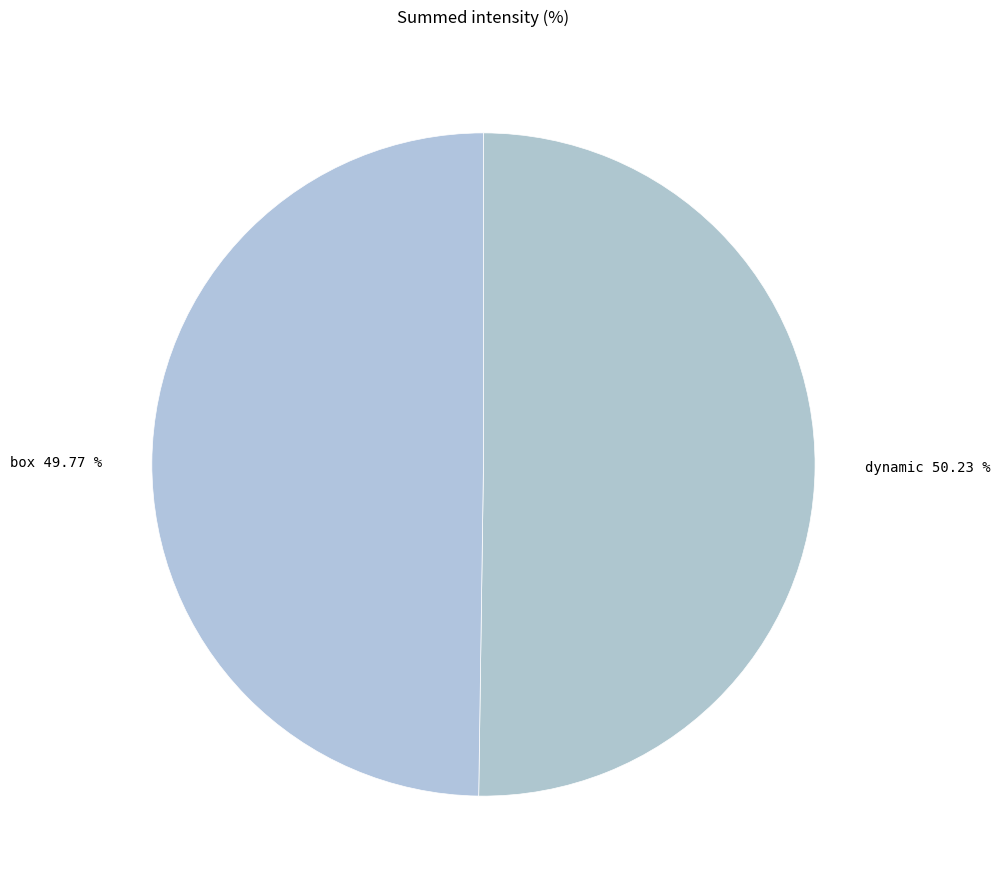

Is it true that box is 50% of the pie?

True